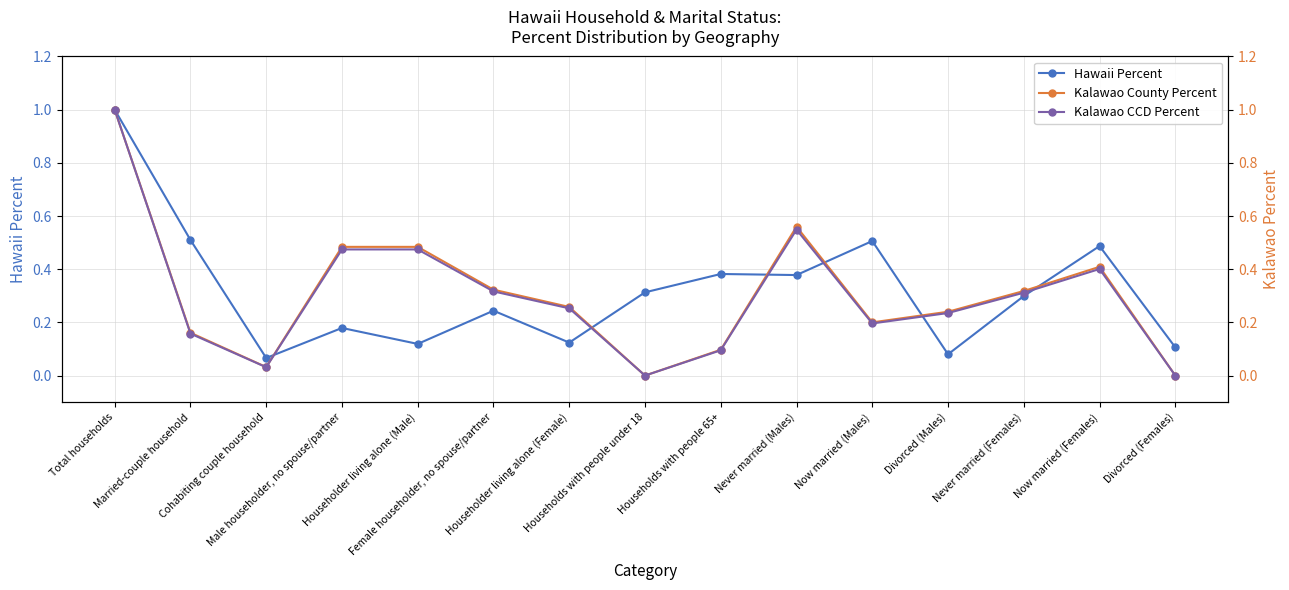

Is the value of Hawaii Percent at Divorced (Females) greater than the value of Kalawao CCD Percent at Households with people 65+?

Yes